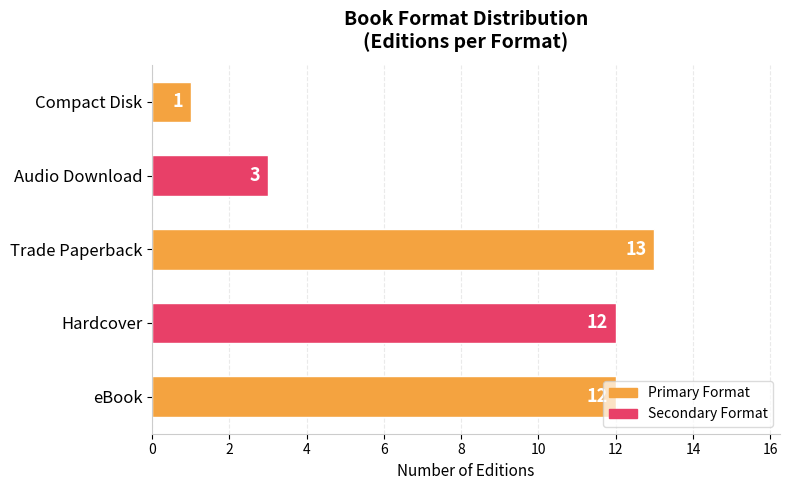

Read the value at eBook.

12